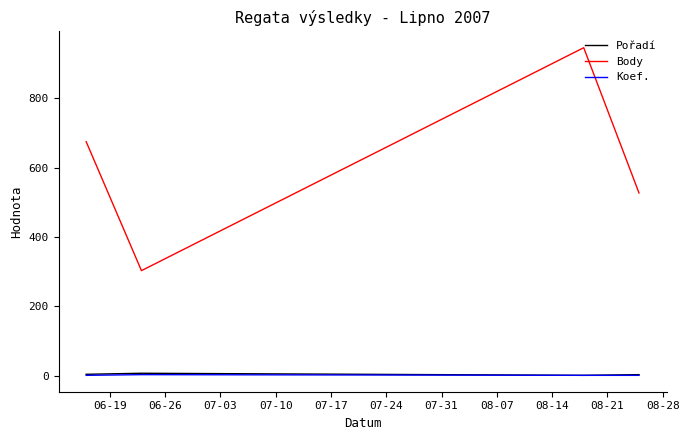

Which series has the widest spread of values?

Body